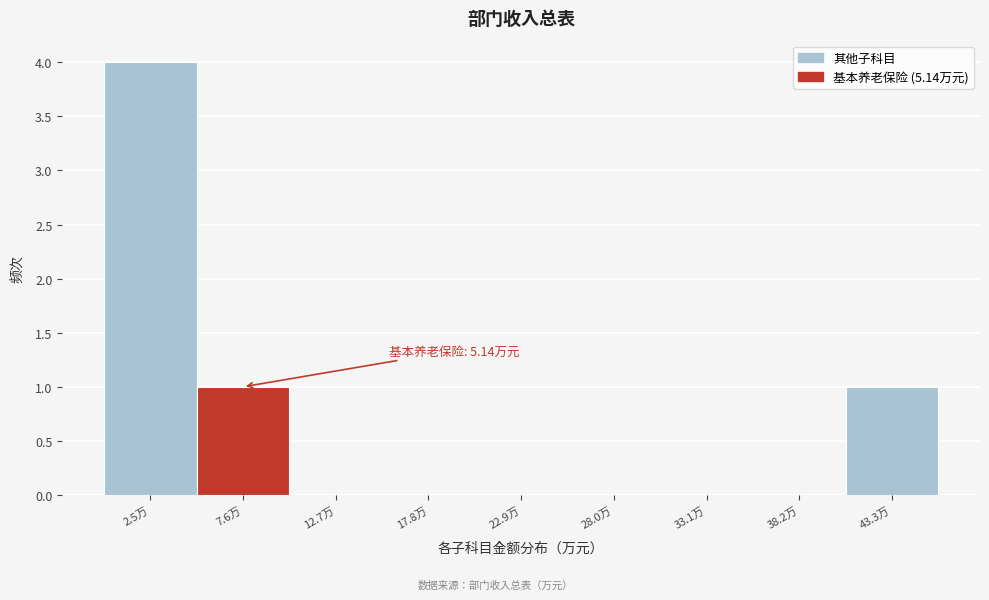

Over which range of the x-axis is the bar tallest?

0 to 5